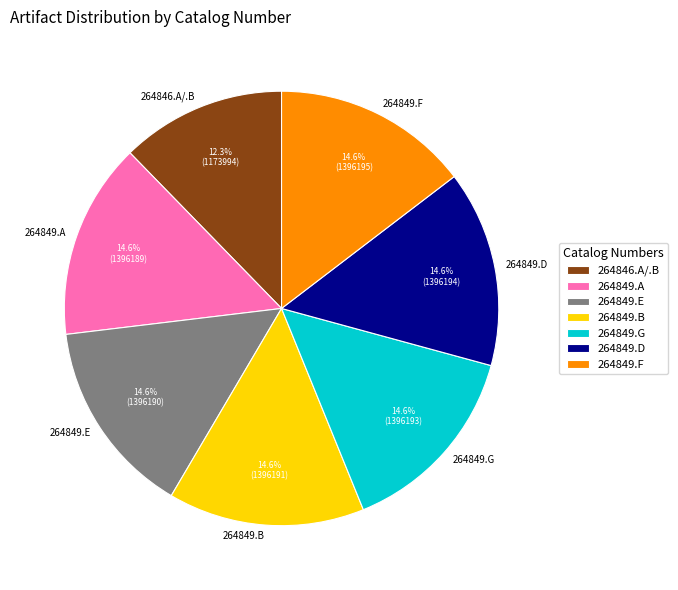

Approximately how many times larger is the value at 264849.E compared to 264849.A?

1.0